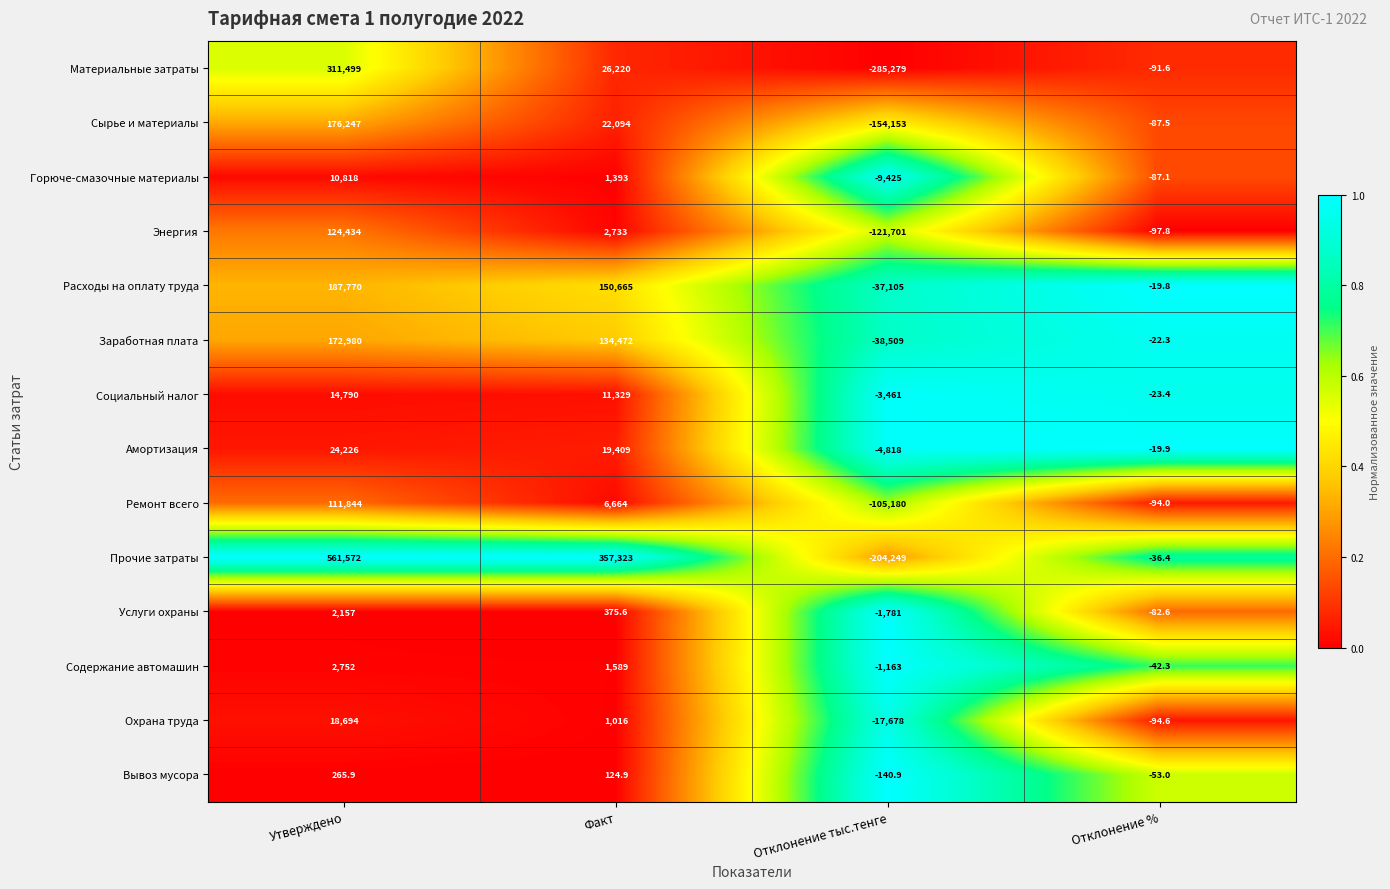

Is it true that Ремонт всего equals -56112.6 at Отклонение тыс.тенге?

False